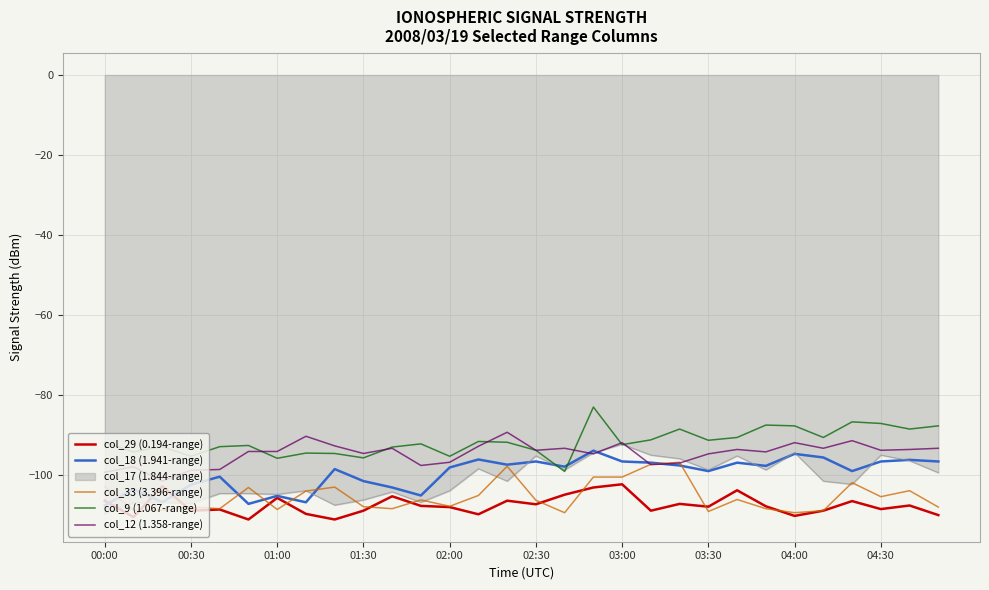

What is the minimum value shown in the chart?

-111.1